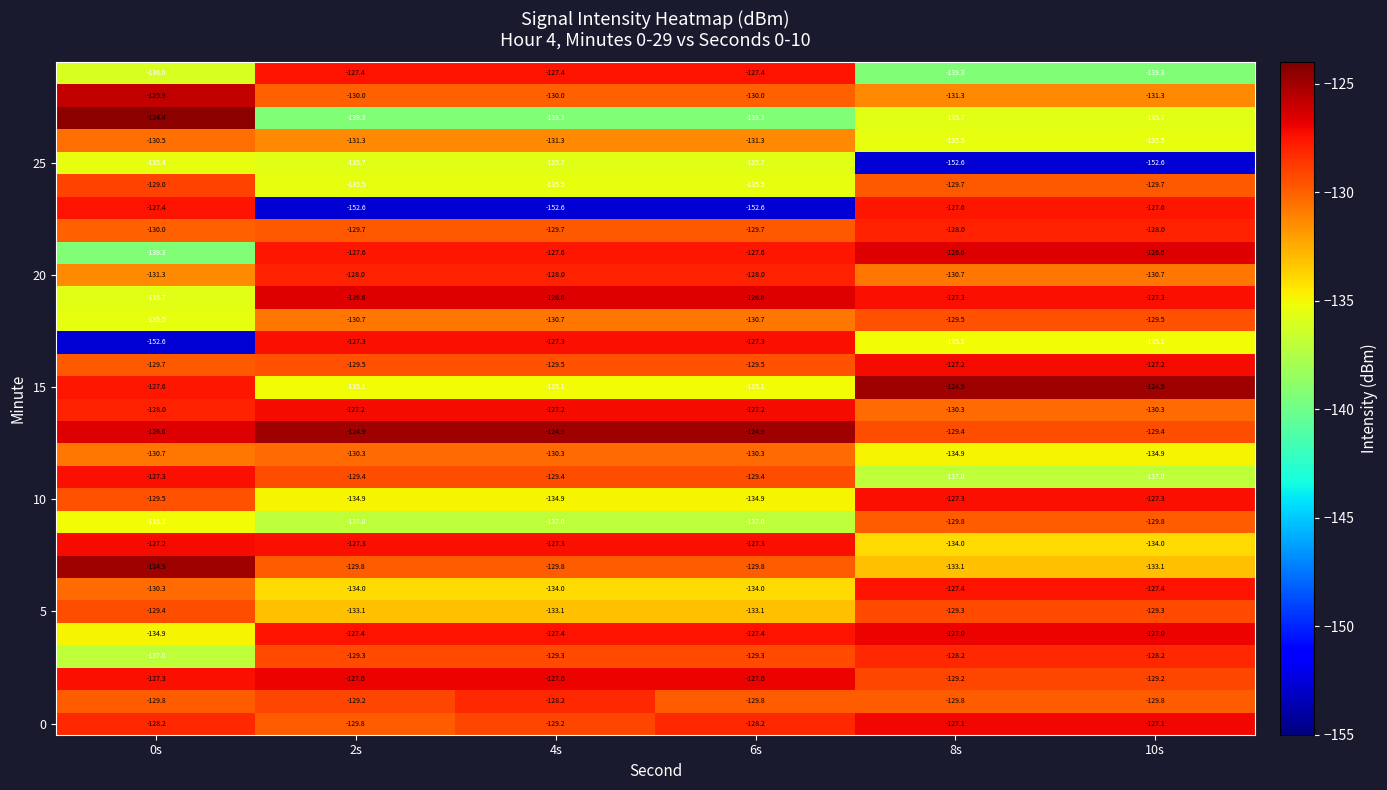

At which category does the chart reach its peak across all series?

0s